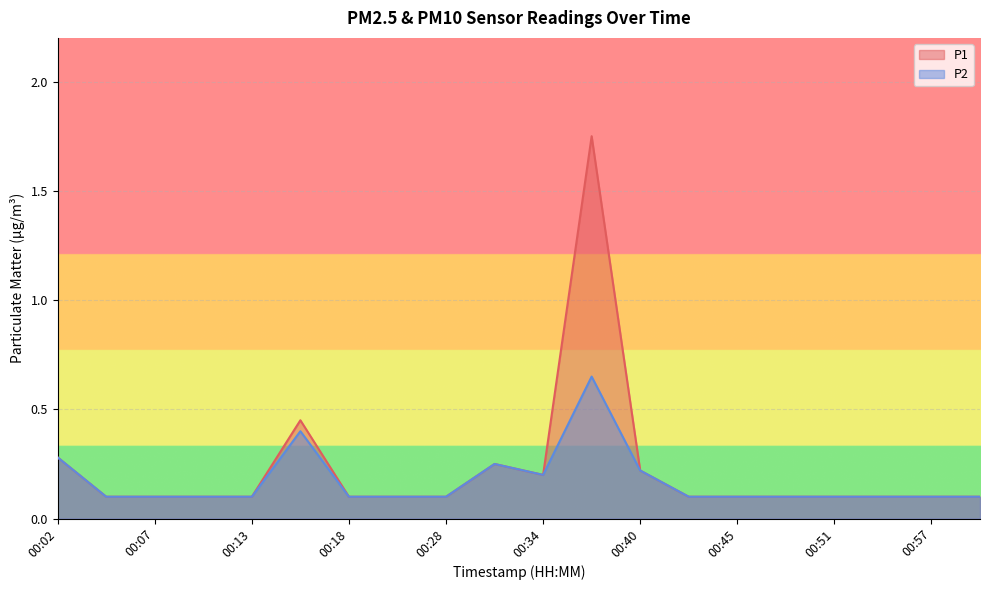

The value of P2 at 00:28 is 0.0. True or false?

False